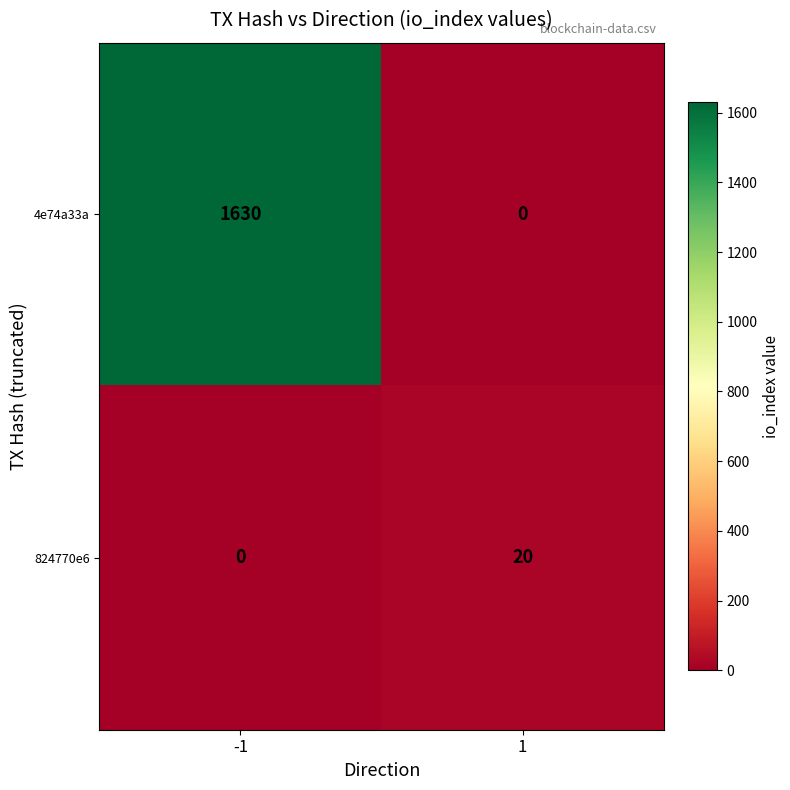

List the labels in order of 824770e6 value, smallest first.

-1, 1